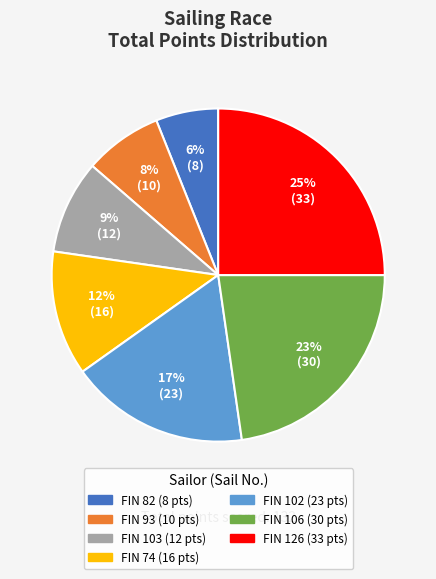

Does any single category account for the majority?

No